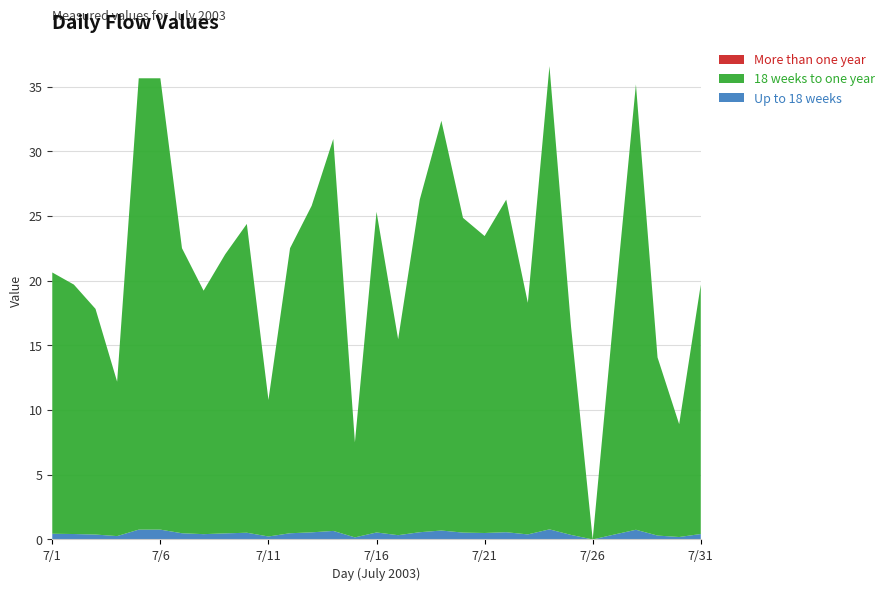

Reading right to left, what are all the values shown in this chart?

Up to 18 weeks: 0.4	0.2	0.3	0.8	0.4	0.0	0.3	0.8	0.4	0.6	0.5	0.5	0.7	0.6	0.3	0.5	0.2	0.7	0.6	0.5	0.2	0.5	0.5	0.4	0.5	0.8	0.8	0.3	0.4	0.4	0.4
18 weeks to one year: 19.3	8.7	13.8	34.4	17.4	0.0	16.1	35.8	17.9	25.7	22.9	24.3	31.7	25.7	15.1	24.8	7.3	30.3	25.2	22.0	10.6	23.9	21.6	18.8	22.0	34.9	34.9	11.9	17.4	19.3	20.2
More than one year: 0.0	0.0	0.0	0.0	0.0	0.0	0.0	0.0	0.0	0.0	0.0	0.0	0.0	0.0	0.0	0.0	0.0	0.0	0.0	0.0	0.0	0.0	0.0	0.0	0.0	0.0	0.0	0.0	0.0	0.0	0.0